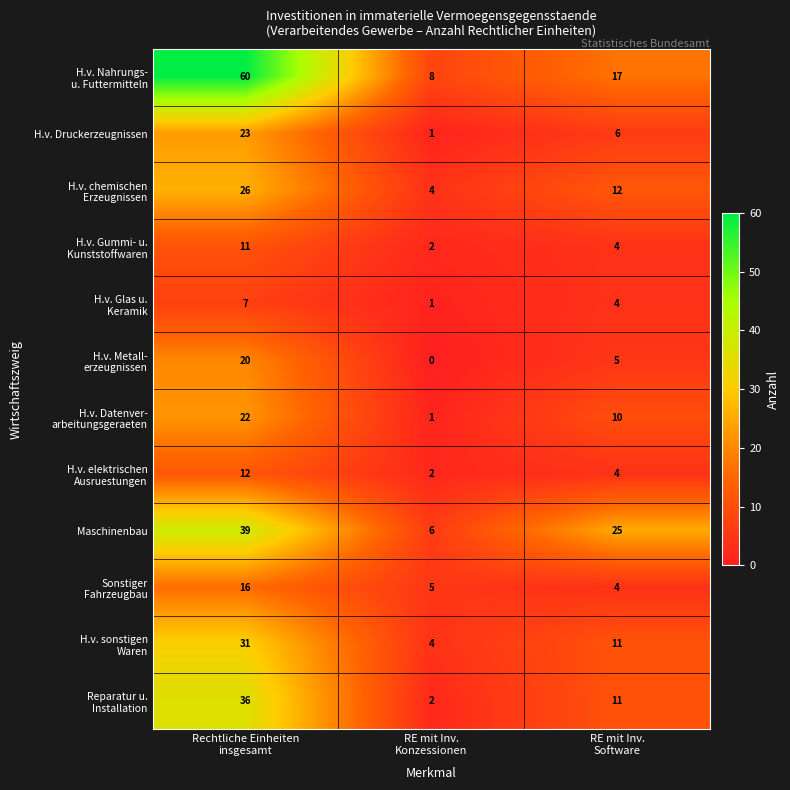

Count the number of data series in this chart.

12